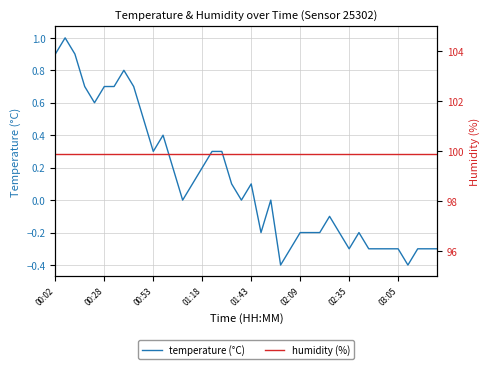

What is the highest value of the temperature (°C) series?

1.0